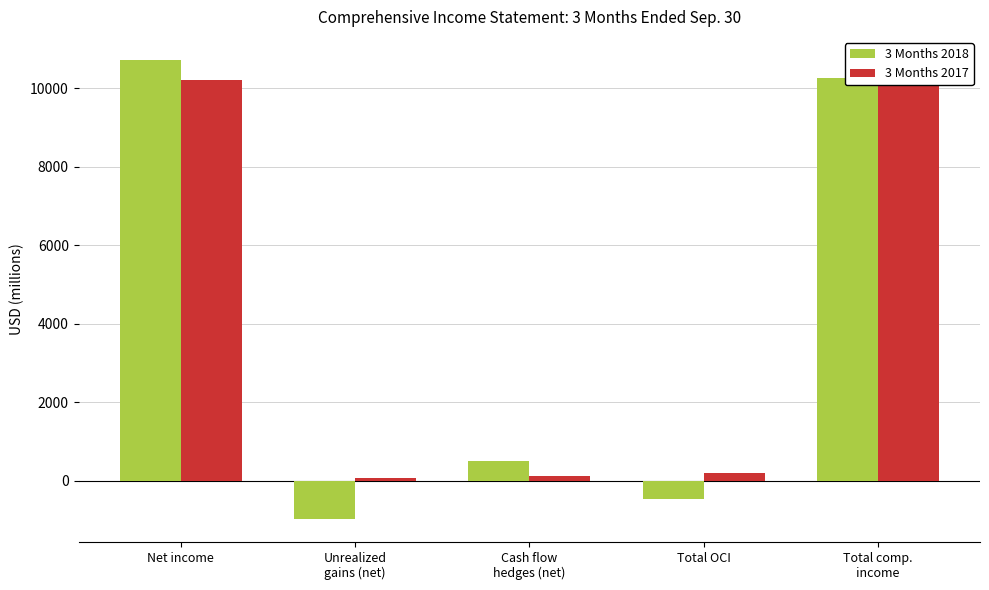

Is it true that 3 Months 2017 equals 10206 at Net income?

True